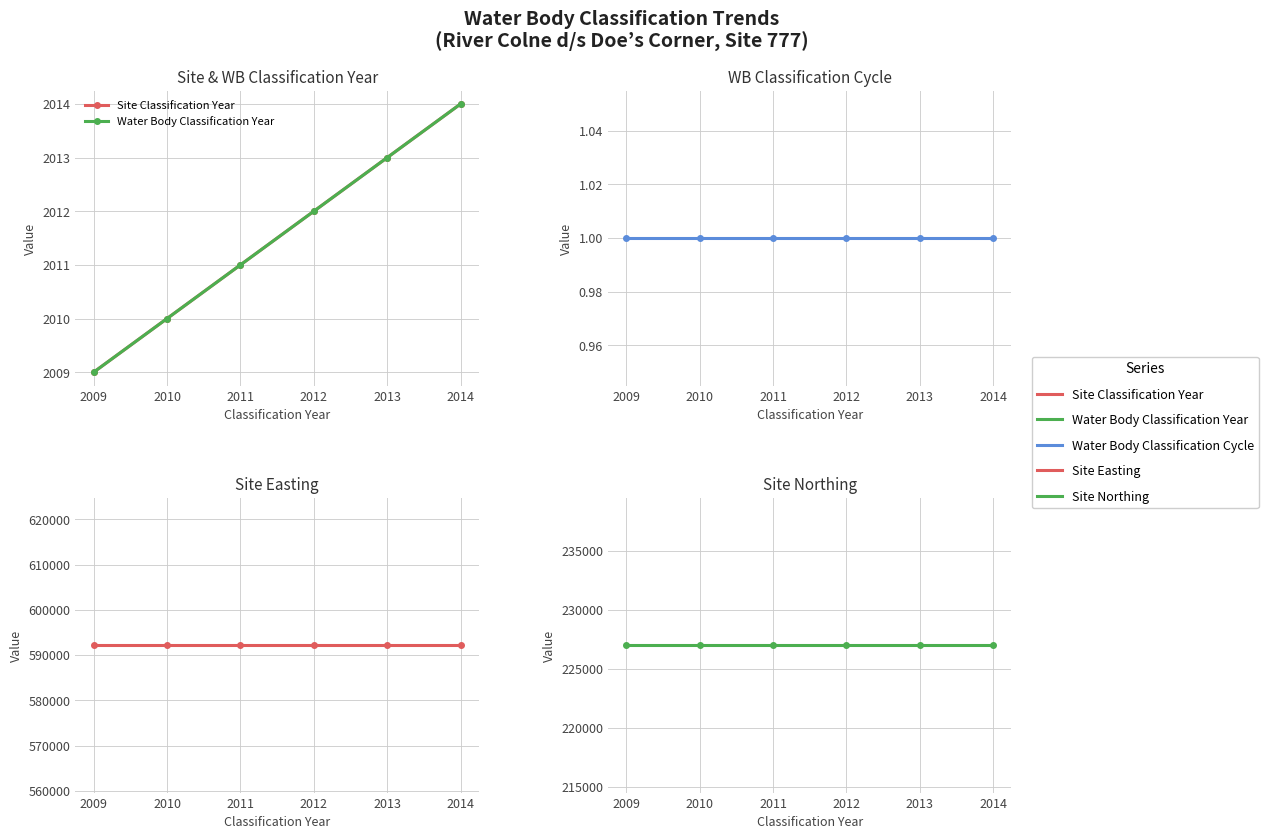

What is the sum of the Site Easting values at 2014 and 2012?

1184400